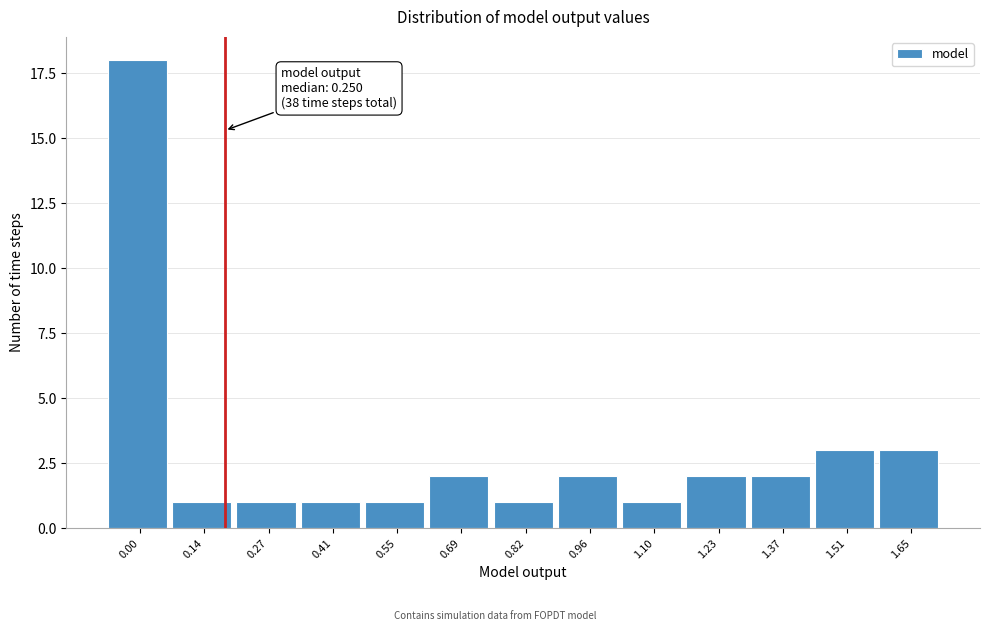

Reading left to right, list all the values displayed in this chart.

0.00=18	0.14=1	0.27=1	0.41=1	0.55=1	0.69=2	0.82=1	0.96=2	1.10=1	1.23=2	1.37=2	1.51=3	1.65=3